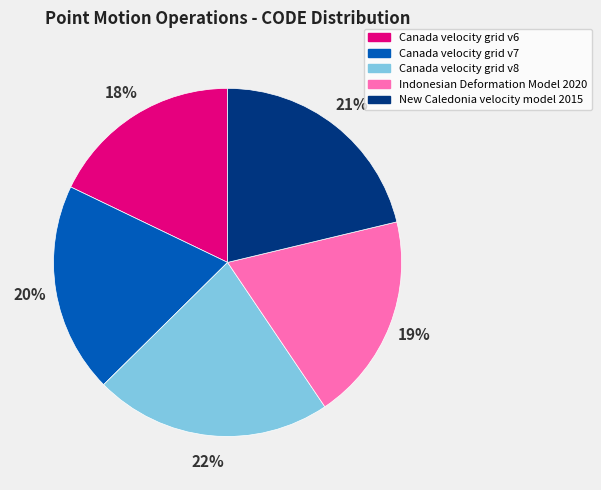

Is Canada velocity grid v8 the majority of the pie?

No